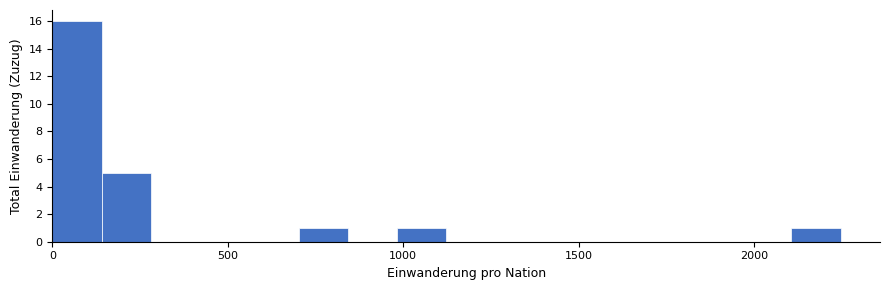

Read against the x-axis, roughly where is the centre of the tallest bar?

50